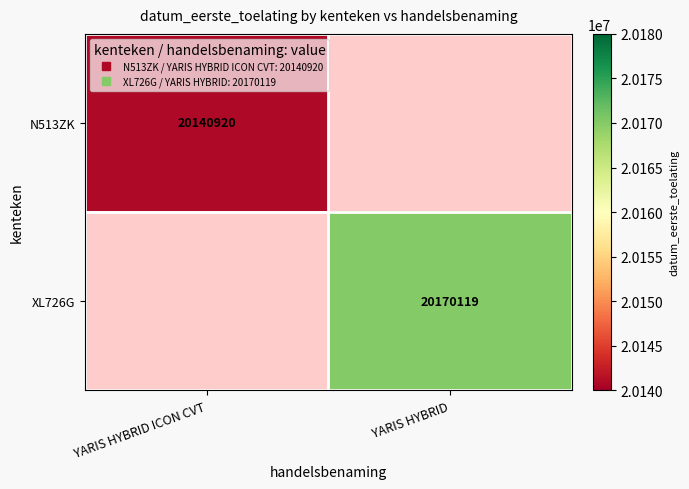

True or false: XL726G has a value of 20170119.0 at YARIS HYBRID.

True